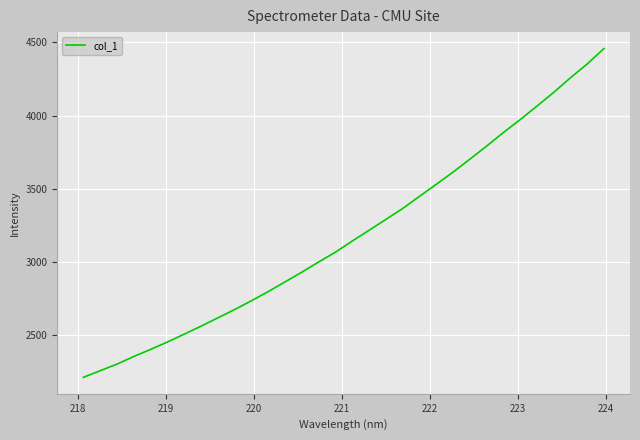

How many lines are shown in the chart?

1